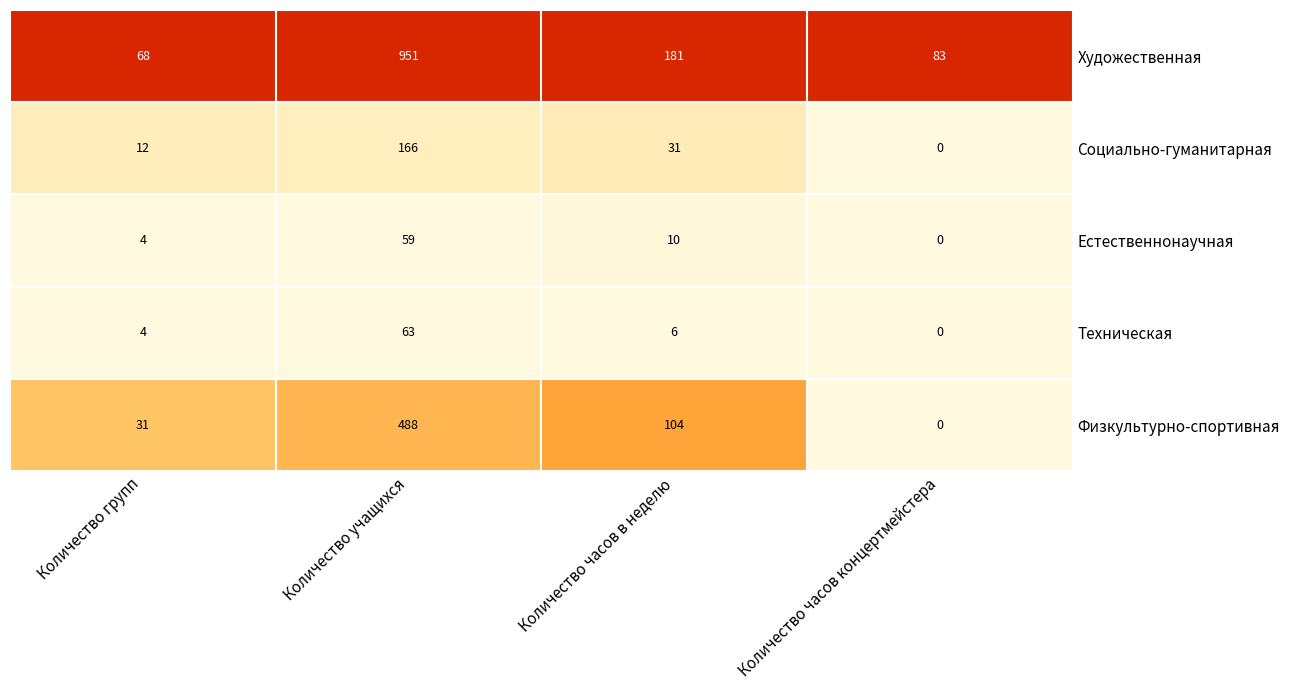

At which label is Техническая closest to 31?

Количество часов в неделю